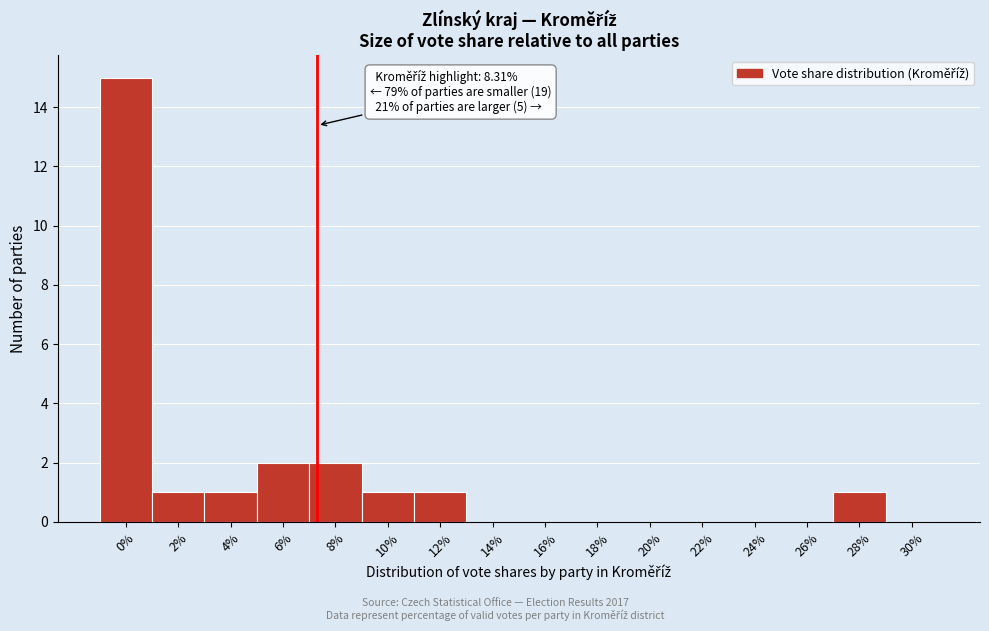

Reading left to right, transcribe all the data shown in this chart.

0%=15	2%=1	4%=1	6%=2	8%=2	10%=1	12%=1	14%=0	16%=0	18%=0	20%=0	22%=0	24%=0	26%=0	28%=1	30%=0